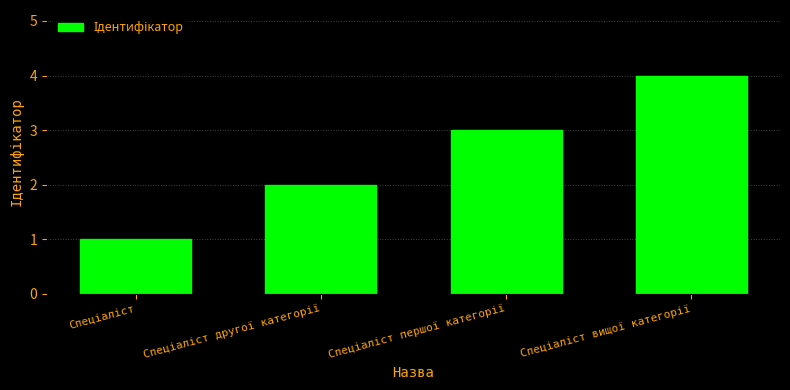

Reading right to left, extract all data points from this chart.

4	3	2	1